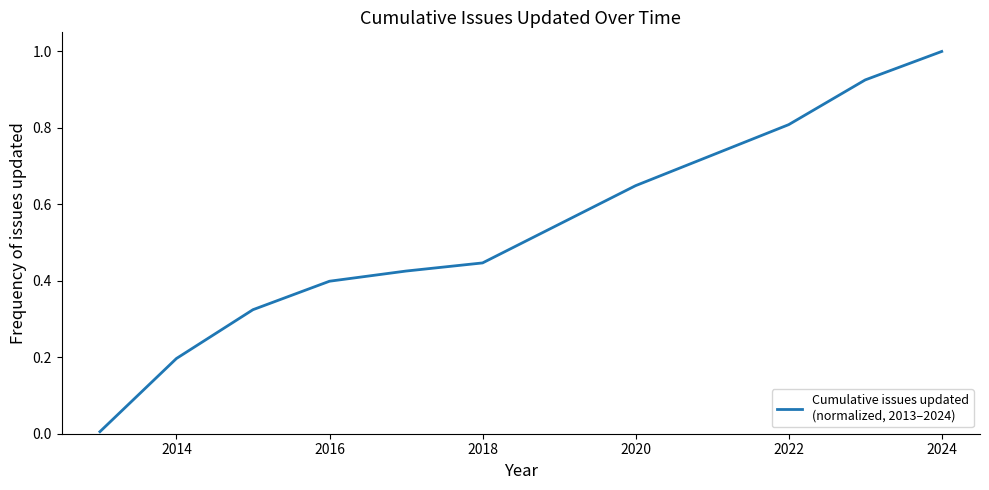

What is the maximum value shown in the chart?

1.0